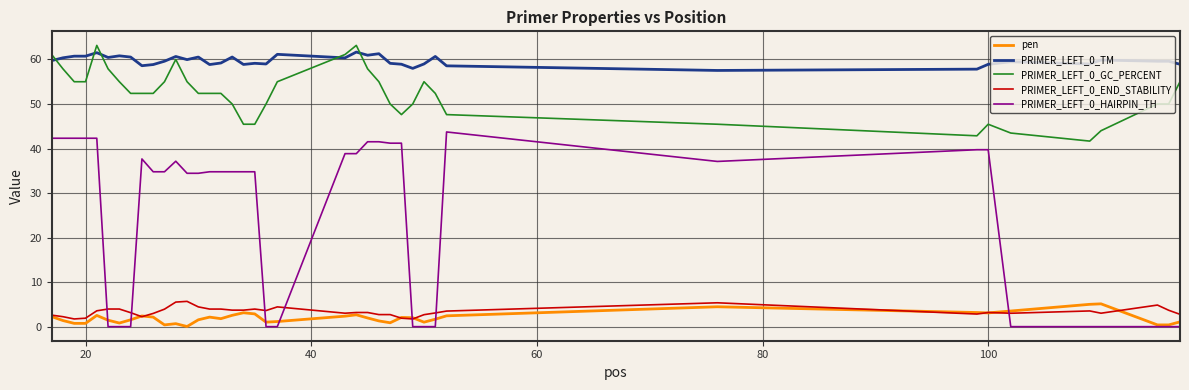

True or false: PRIMER_LEFT_0_TM and PRIMER_LEFT_0_END_STABILITY intersect in this chart.

False